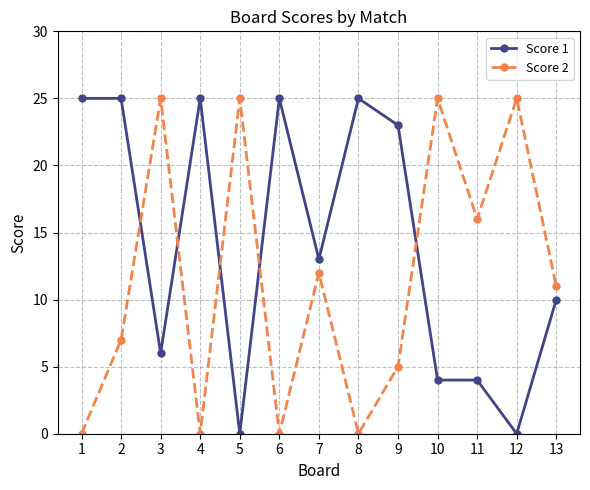

What is the value of the Score 1 point at the 11th from the left?

4